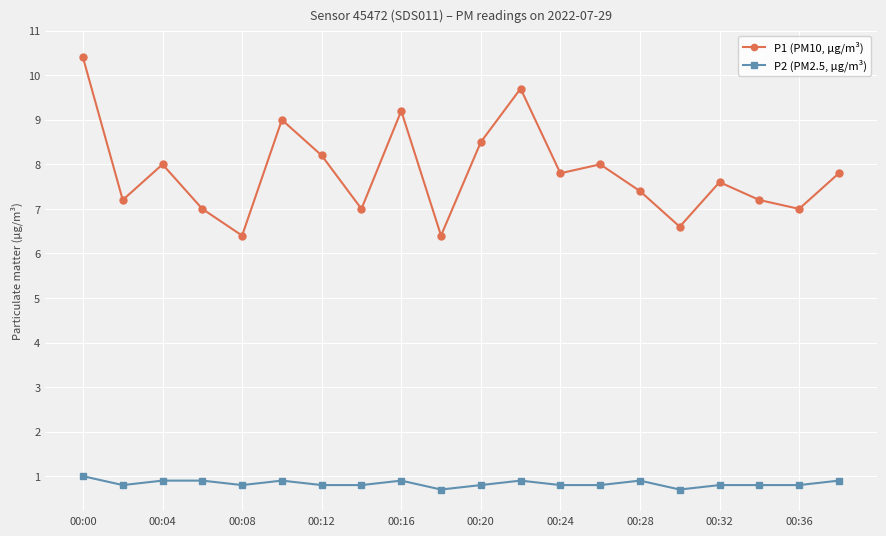

Which series has the largest total across all categories?

P1 (PM10, µg/m³)